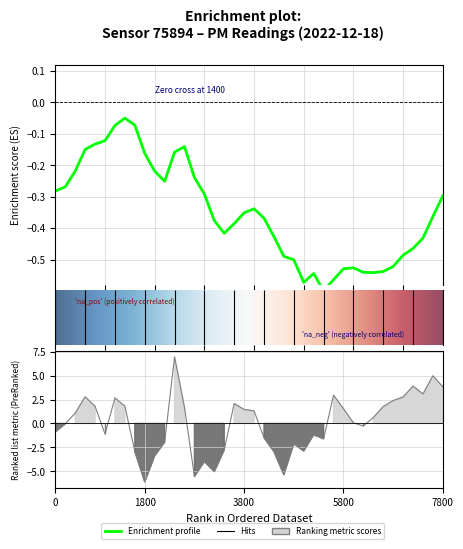

Reading right to left, transcribe all the data shown in this chart.

3.8	5.0	3.1	3.9	2.8	2.4	1.8	0.6	-0.3	0.1	1.5	3.0	-1.6	-1.2	-2.9	-2.1	-5.4	-2.9	-1.5	1.3	1.5	2.1	-2.8	-5.0	-4.0	-5.6	1.7	7.0	-2.0	-3.4	-6.1	-2.9	1.8	2.7	-1.1	1.8	2.8	1.1	-0.0	-0.9